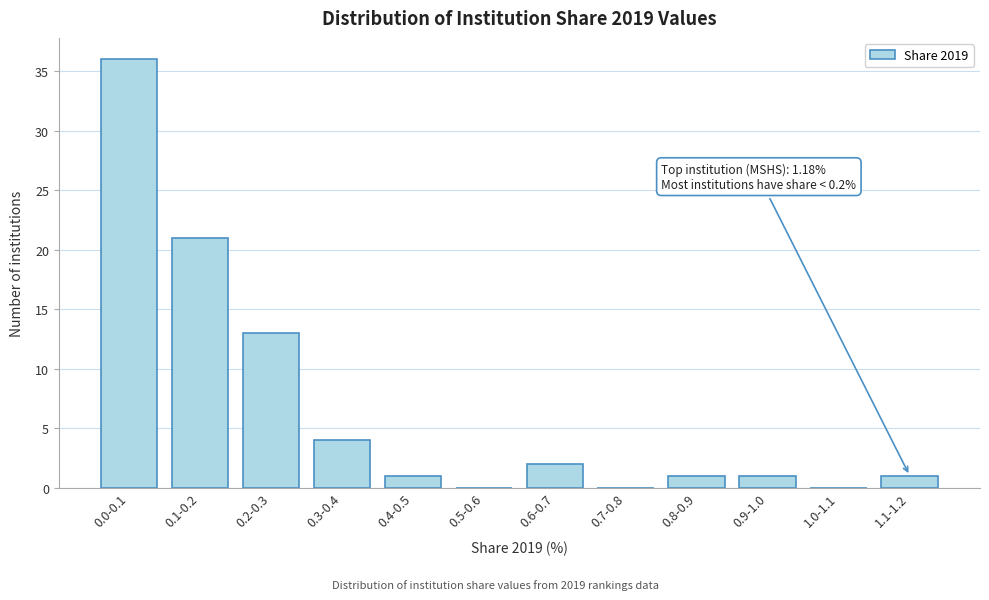

Reading left to right, list all the values displayed in this chart.

0.0-0.1=36	0.1-0.2=21	0.2-0.3=13	0.3-0.4=4	0.4-0.5=1	0.5-0.6=0	0.6-0.7=2	0.7-0.8=0	0.8-0.9=1	0.9-1.0=1	1.0-1.1=0	1.1-1.2=1